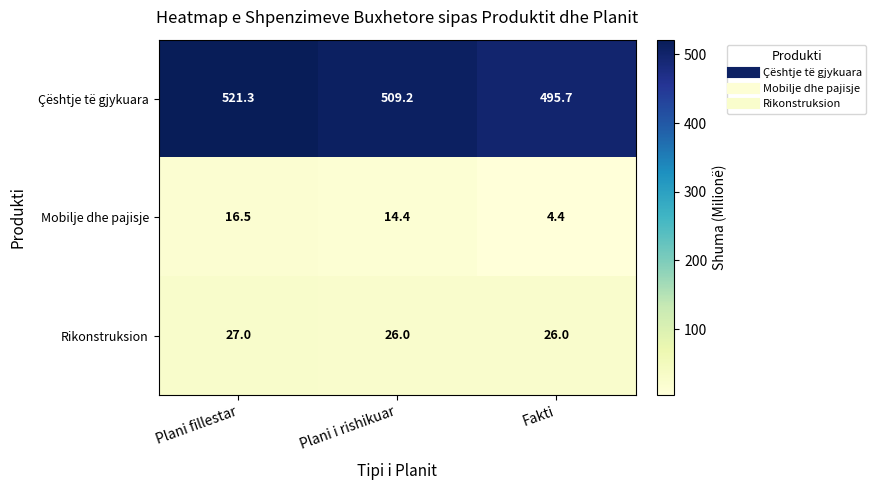

Is it true that Çështje të gjykuara equals 239.9 at Plani i rishikuar?

False